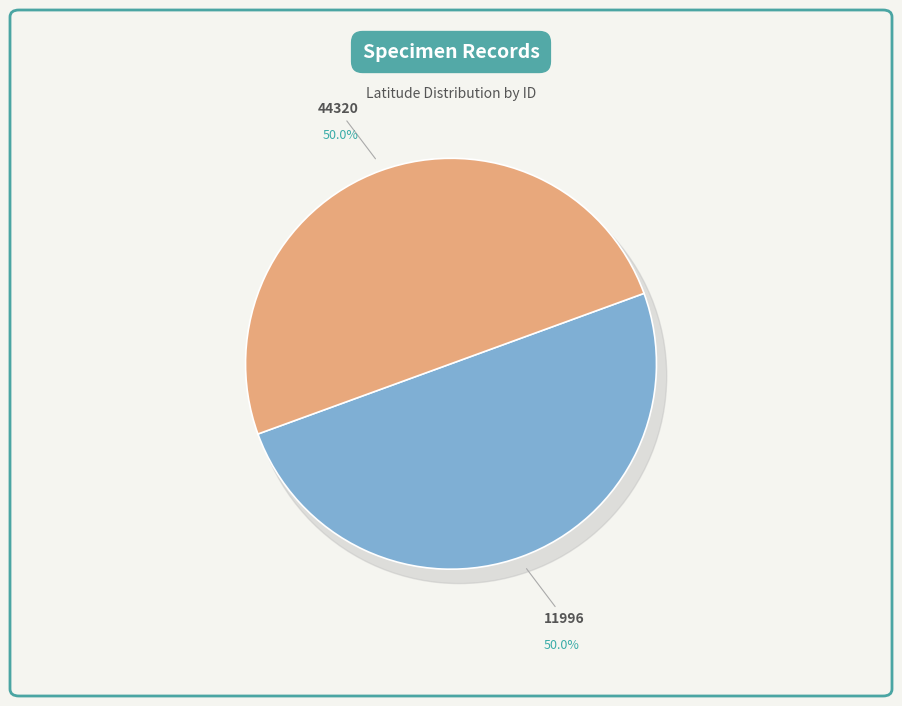

Combined, do 11996 and 44320 account for over 50%?

Yes